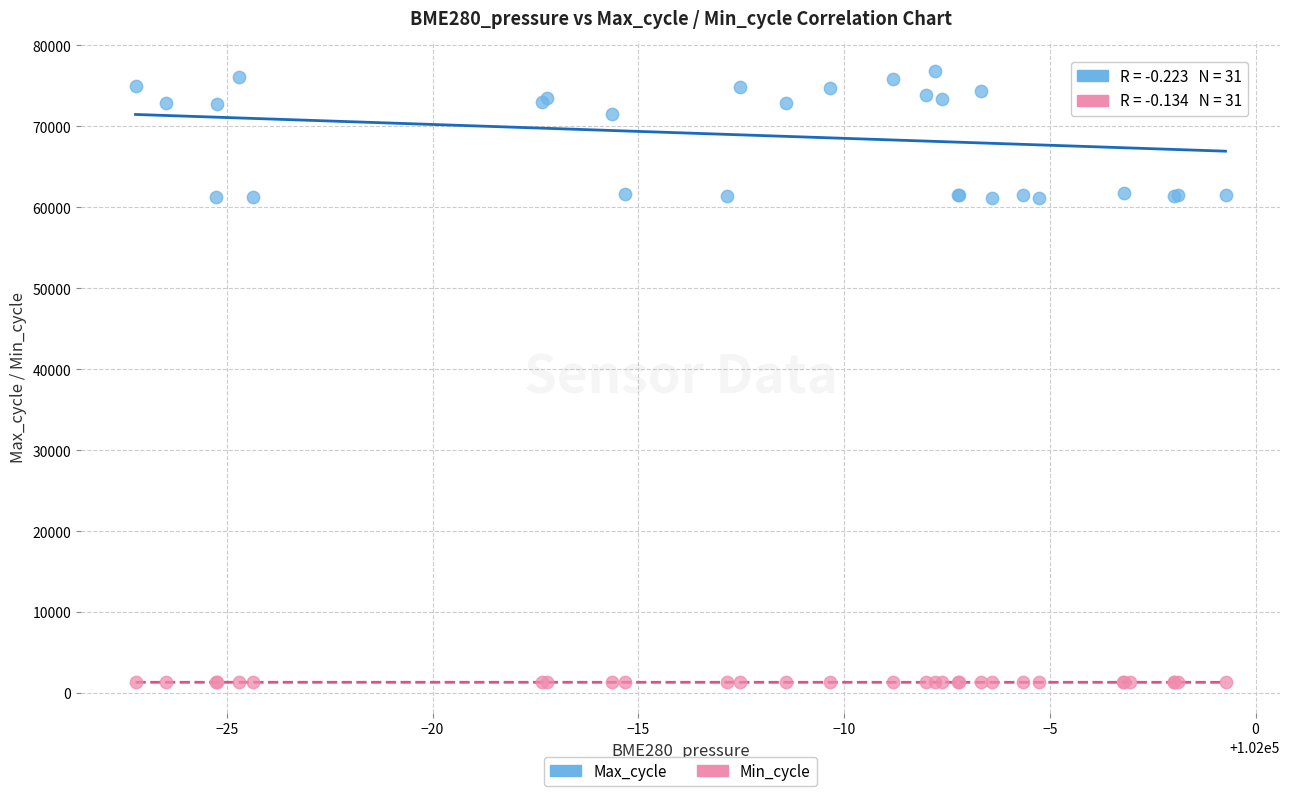

In the Max_cycle series, what Y value is closest to 68980?

71539